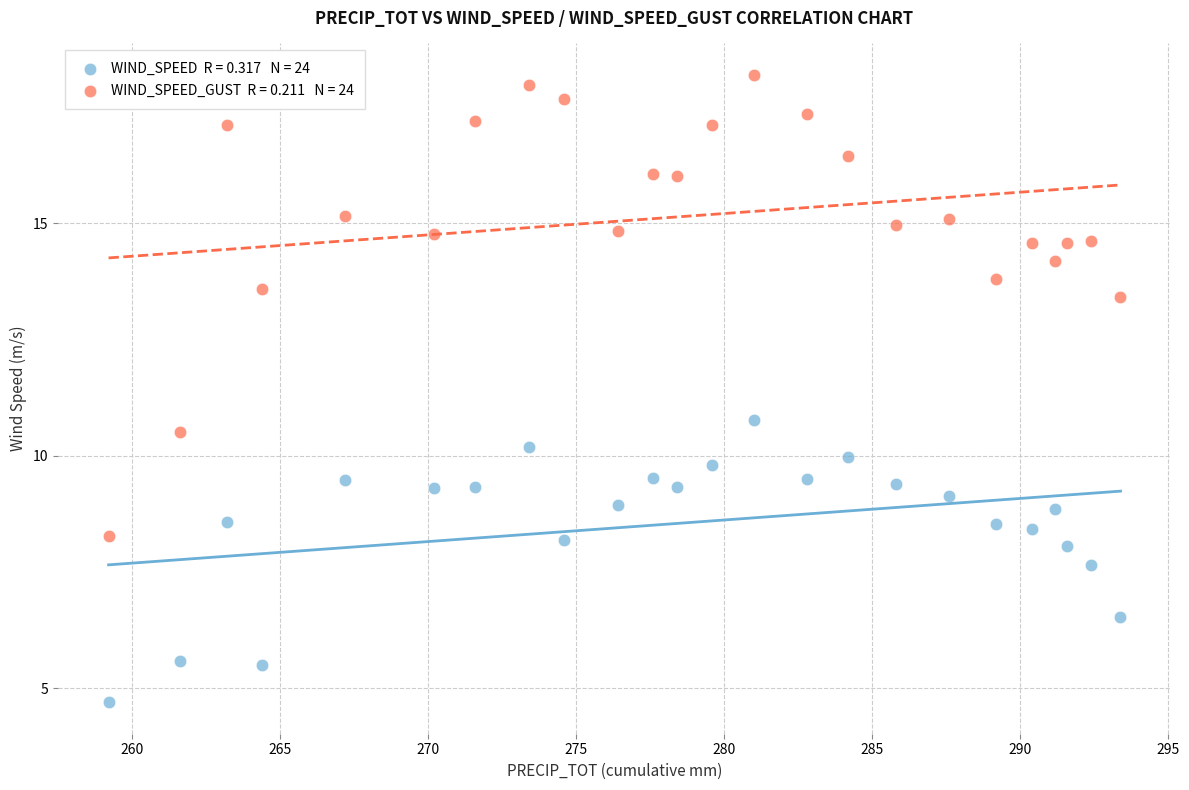

Across all data points, what is the range of X values (max minus min)?

34.2